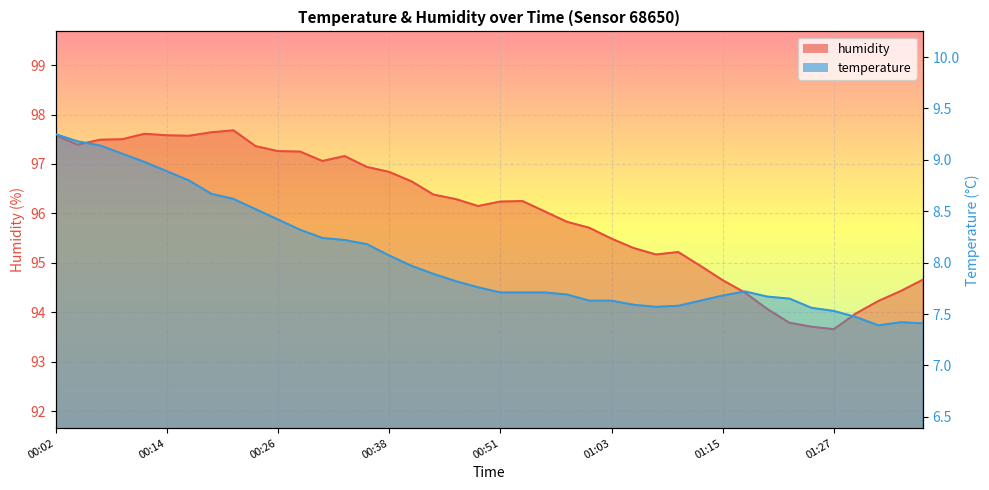

Between 35 and 39, which series saw the biggest shift?

humidity_line